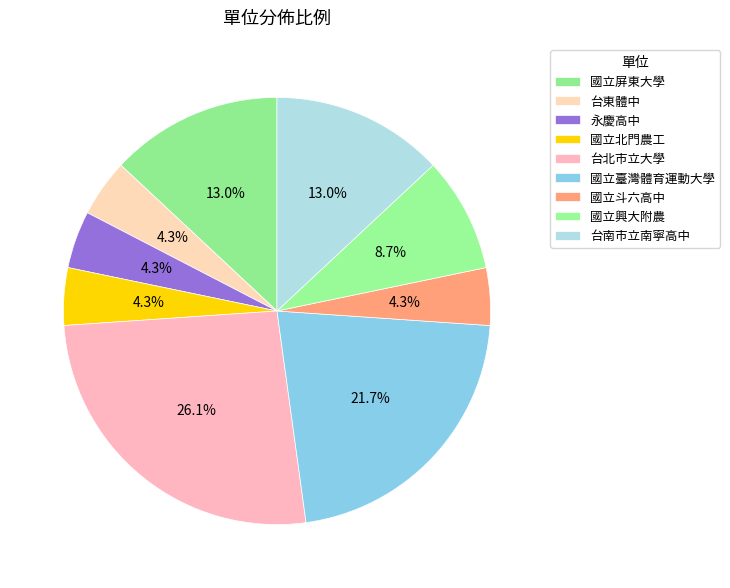

What percentage is the 台南市立南寧高中 slice, to the nearest percent?

13%